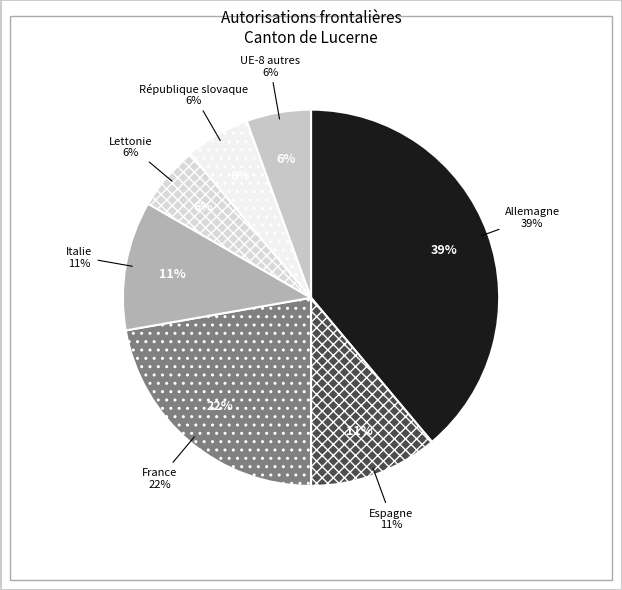

Is there a majority slice in this chart?

No